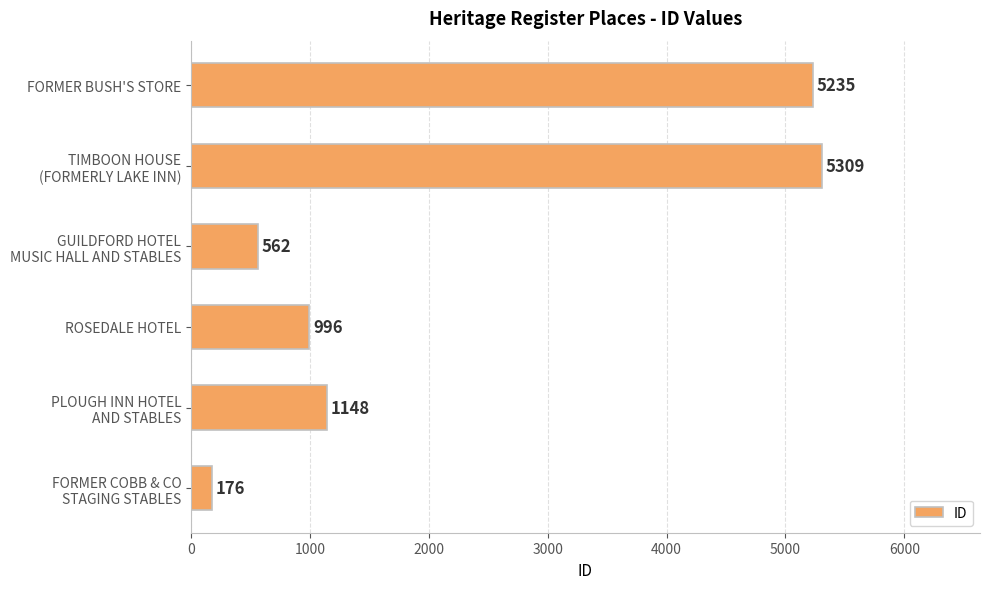

How many data points are less than 1148?

3